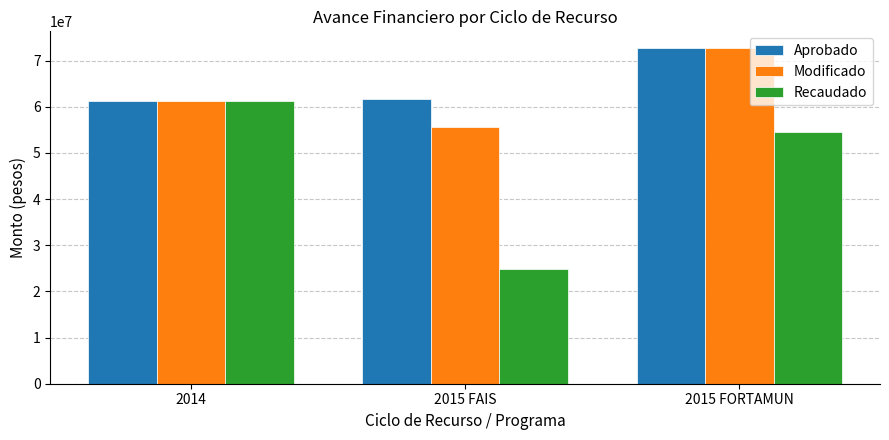

Between 2015 FAIS and 2015 FORTAMUN, which series saw the biggest shift?

Recaudado